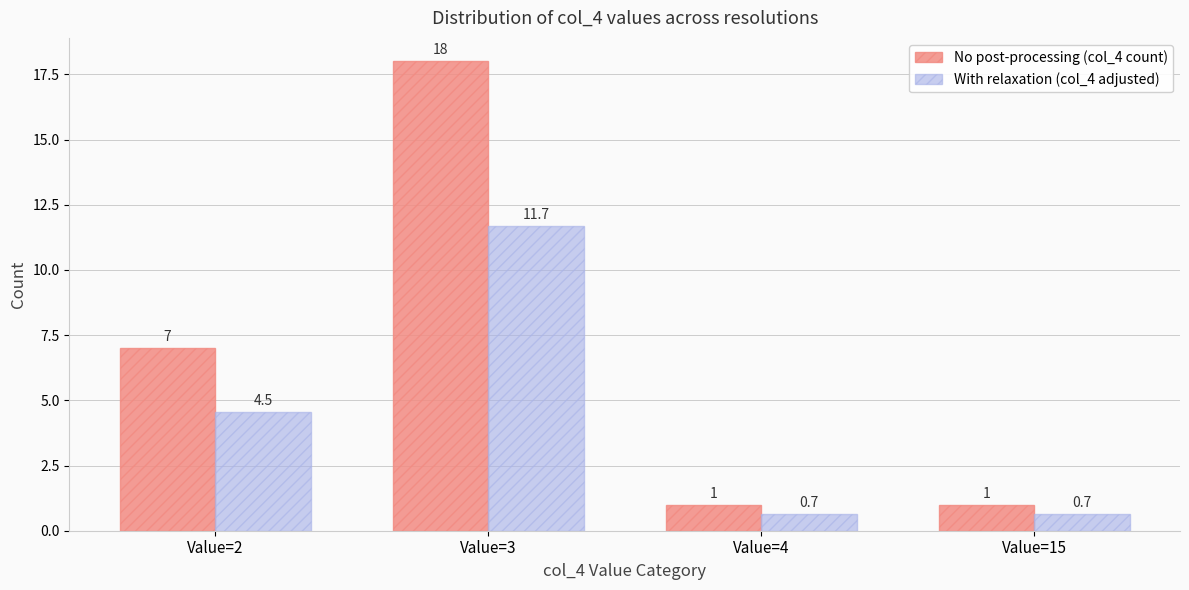

List the series in order of their overall mean, highest first.

No post-processing (col_4 count), With relaxation (col_4 adjusted)